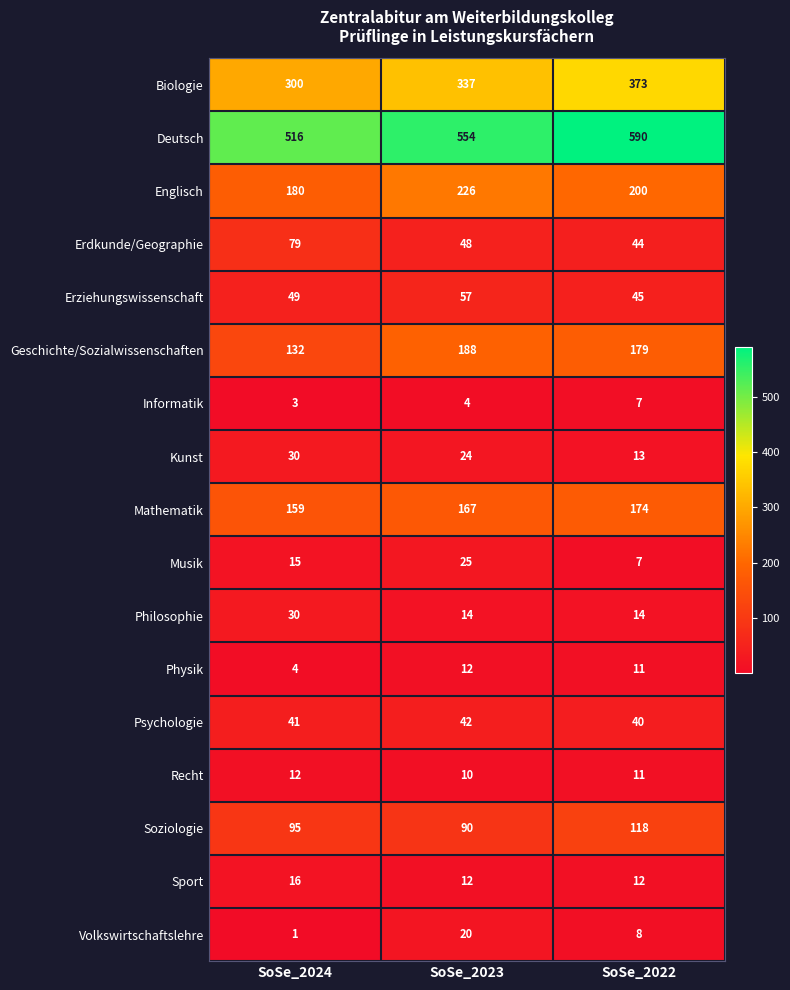

How many data points does each series have?

3